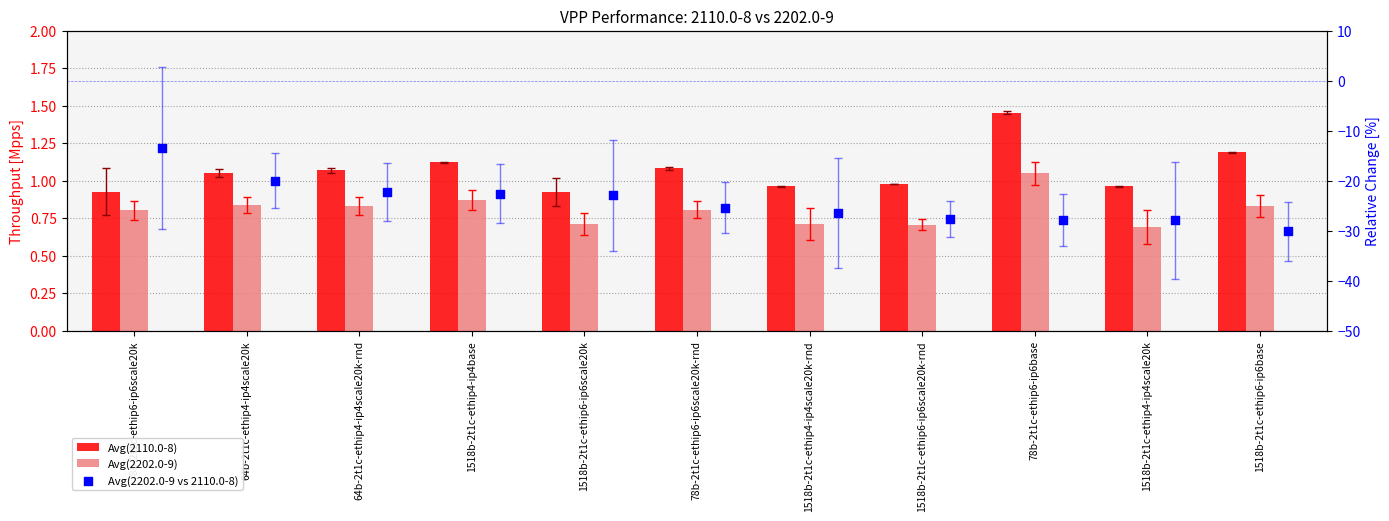

Which series has the largest Y range (max minus min)?

Avg(2202.0-9 vs 2110.0-8)